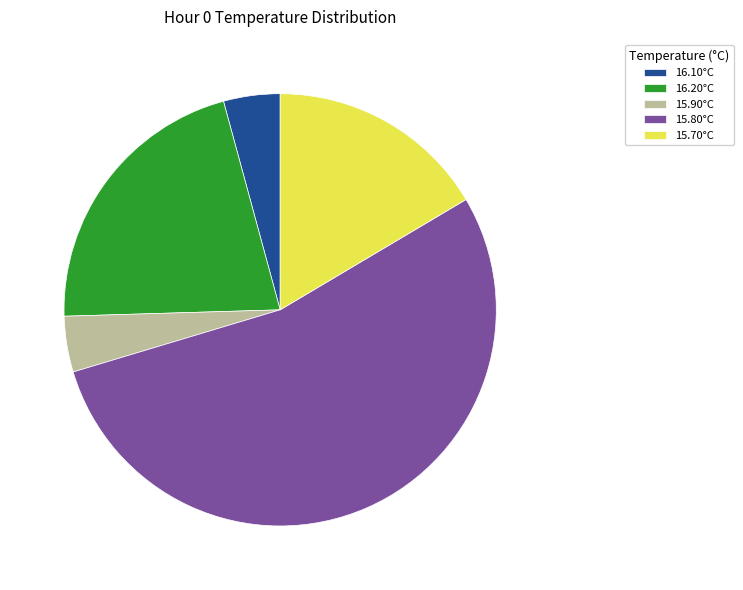

Between 15.70°C and 15.80°C, which is larger?

15.80°C